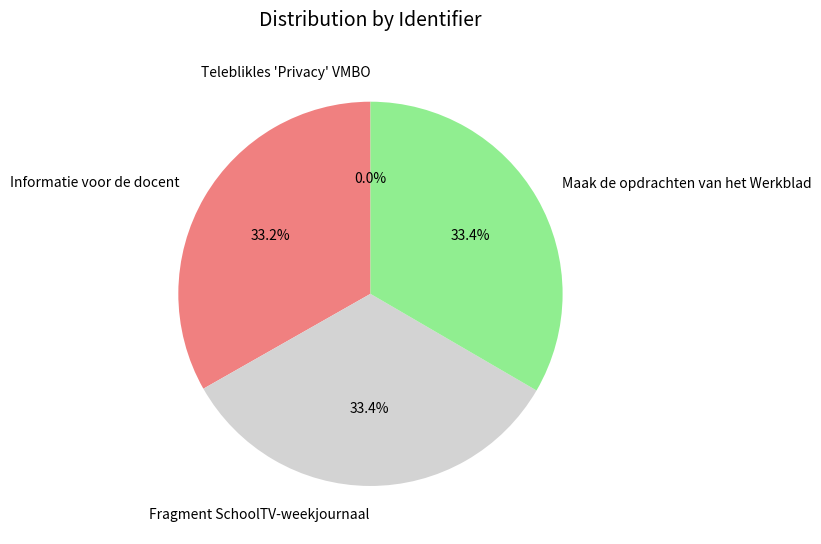

To the nearest percent, what is the difference between the largest and smallest slice percentages?

33%